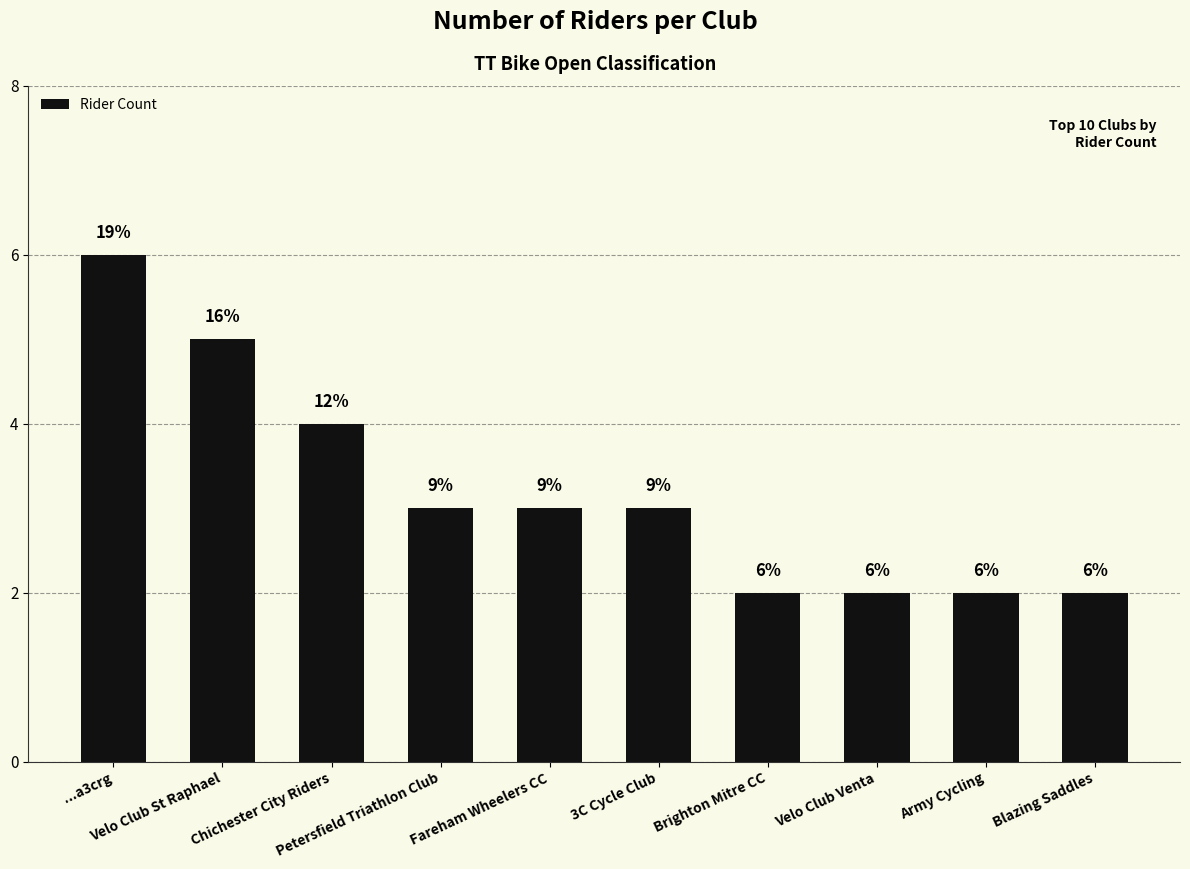

True or false: the data shows 1 at Brighton Mitre CC.

False